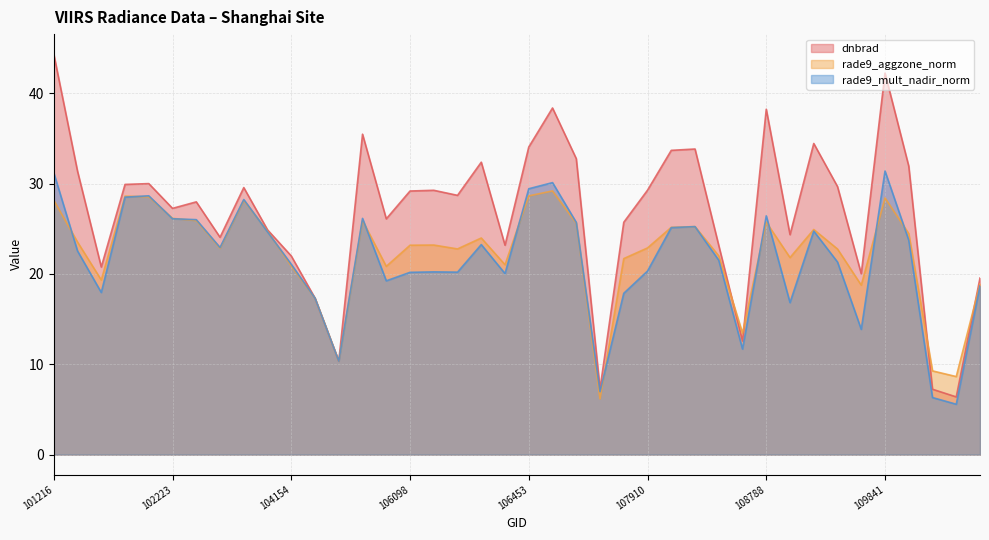

Which series changed the most between 106085 and 106260?

dnbrad